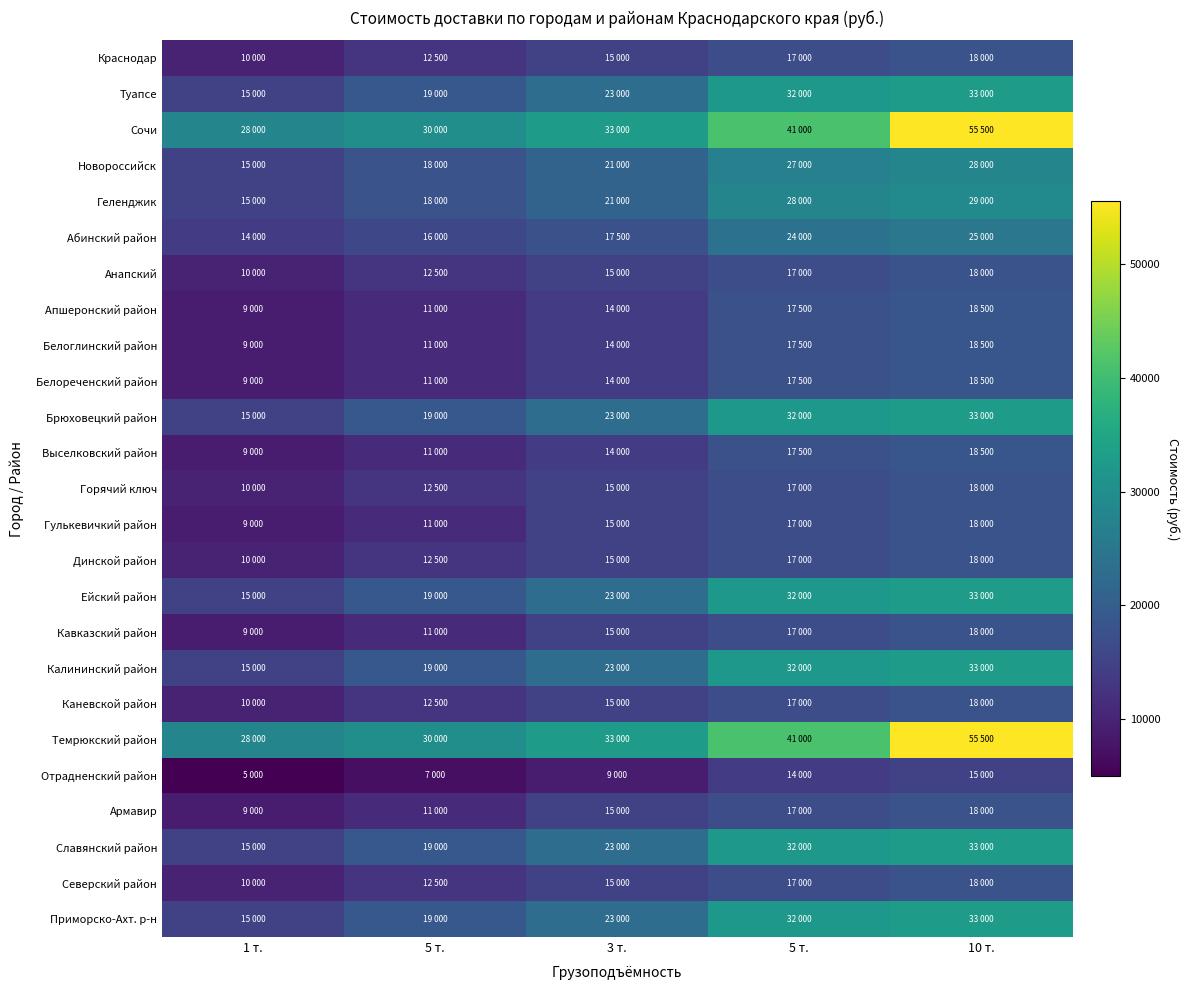

Reading left to right, extract all data points from this chart.

Краснодар: 1 т.=10000	5 т.=12500	3 т.=15000	5 т.=17000	10 т.=18000
Туапсе: 1 т.=15000	5 т.=19000	3 т.=23000	5 т.=32000	10 т.=33000
Сочи: 1 т.=28000	5 т.=30000	3 т.=33000	5 т.=41000	10 т.=55500
Новороссийск: 1 т.=15000	5 т.=18000	3 т.=21000	5 т.=27000	10 т.=28000
Геленджик: 1 т.=15000	5 т.=18000	3 т.=21000	5 т.=28000	10 т.=29000
Абинский район: 1 т.=14000	5 т.=16000	3 т.=17500	5 т.=24000	10 т.=25000
Анапский: 1 т.=10000	5 т.=12500	3 т.=15000	5 т.=17000	10 т.=18000
Апшеронский район: 1 т.=9000	5 т.=11000	3 т.=14000	5 т.=17500	10 т.=18500
Белоглинский район: 1 т.=9000	5 т.=11000	3 т.=14000	5 т.=17500	10 т.=18500
Белореченский район: 1 т.=9000	5 т.=11000	3 т.=14000	5 т.=17500	10 т.=18500
Брюховецкий район: 1 т.=15000	5 т.=19000	3 т.=23000	5 т.=32000	10 т.=33000
Выселковский район: 1 т.=9000	5 т.=11000	3 т.=14000	5 т.=17500	10 т.=18500
Горячий ключ: 1 т.=10000	5 т.=12500	3 т.=15000	5 т.=17000	10 т.=18000
Гулькевичкий район: 1 т.=9000	5 т.=11000	3 т.=15000	5 т.=17000	10 т.=18000
Динской район: 1 т.=10000	5 т.=12500	3 т.=15000	5 т.=17000	10 т.=18000
Ейский район: 1 т.=15000	5 т.=19000	3 т.=23000	5 т.=32000	10 т.=33000
Кавказский район: 1 т.=9000	5 т.=11000	3 т.=15000	5 т.=17000	10 т.=18000
Калининский район: 1 т.=15000	5 т.=19000	3 т.=23000	5 т.=32000	10 т.=33000
Каневской район: 1 т.=10000	5 т.=12500	3 т.=15000	5 т.=17000	10 т.=18000
Темрюкский район: 1 т.=28000	5 т.=30000	3 т.=33000	5 т.=41000	10 т.=55500
Отрадненский район: 1 т.=5000	5 т.=7000	3 т.=9000	5 т.=14000	10 т.=15000
Армавир: 1 т.=9000	5 т.=11000	3 т.=15000	5 т.=17000	10 т.=18000
Славянский район: 1 т.=15000	5 т.=19000	3 т.=23000	5 т.=32000	10 т.=33000
Северский район: 1 т.=10000	5 т.=12500	3 т.=15000	5 т.=17000	10 т.=18000
Приморско-Ахт. р-н: 1 т.=15000	5 т.=19000	3 т.=23000	5 т.=32000	10 т.=33000